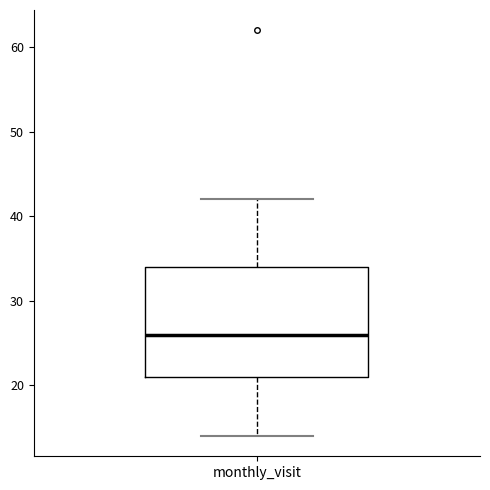

Where is the lower edge of the box for monthly_visit on the y-axis? The values are not printed on the chart, so give them approximately, as read against the axis.

21